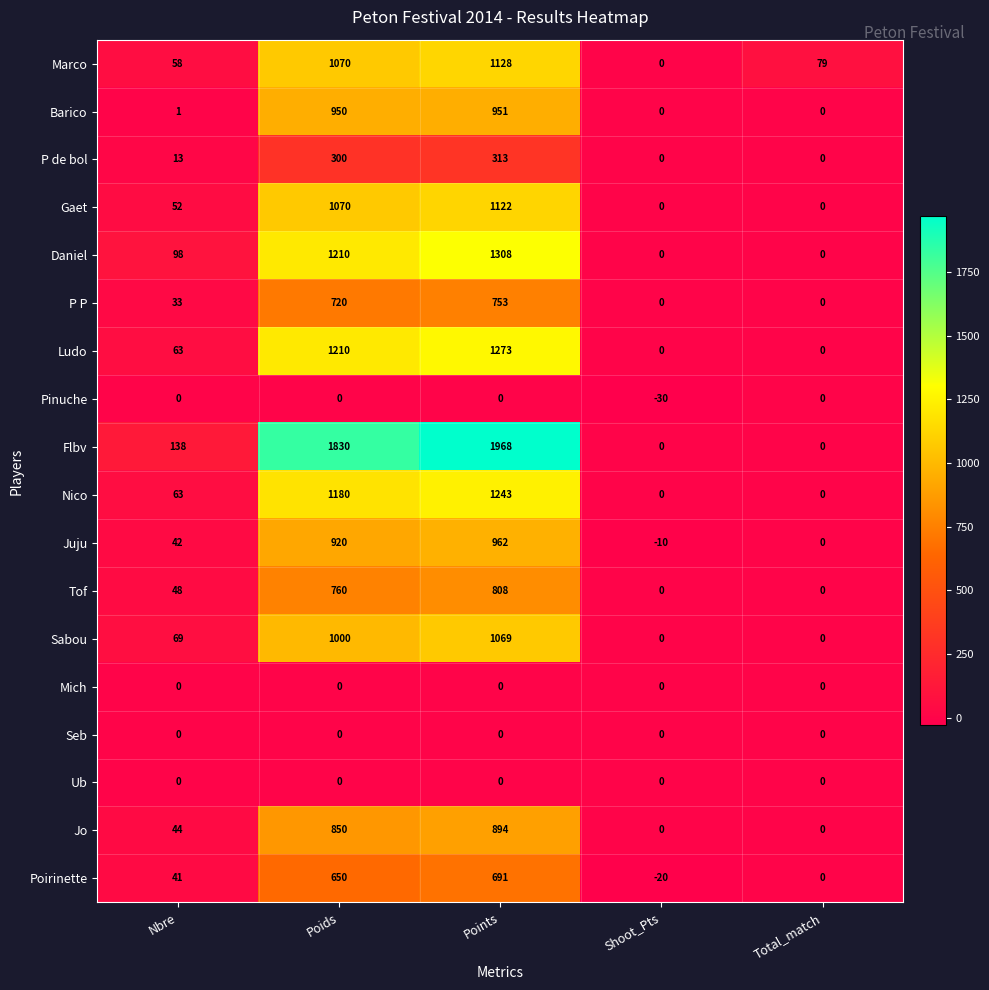

Which series changed the most between Poids and Points?

Flbv